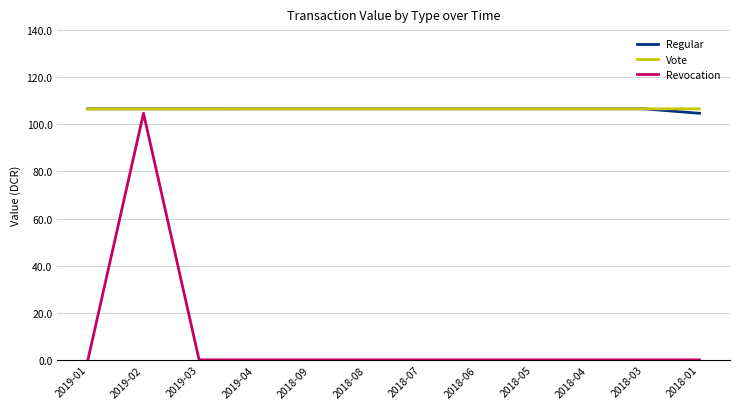

Where is the first local maximum for Revocation?

2019-02